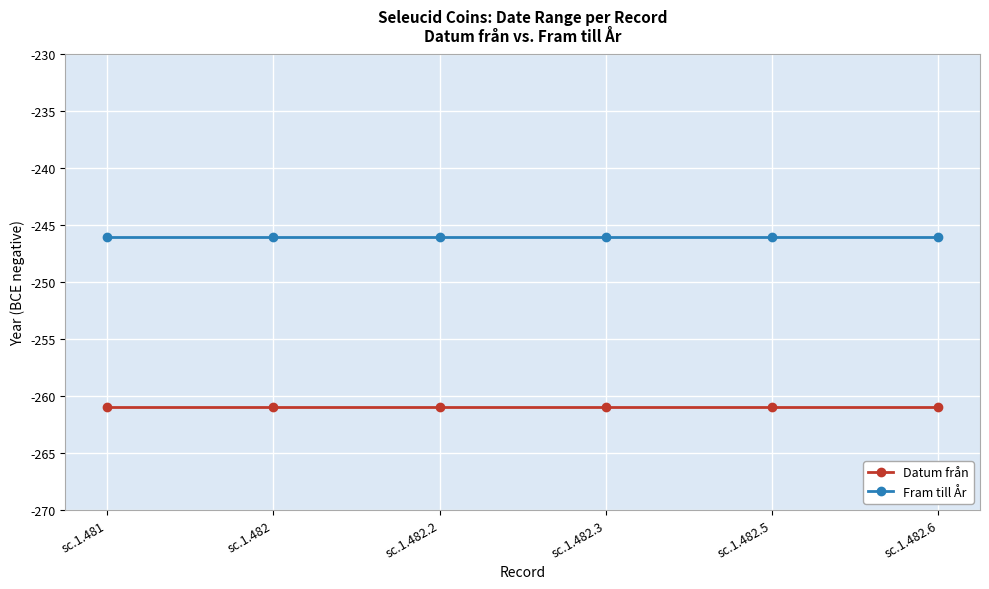

What is the label of the 6th point from the left?

sc.1.482.6